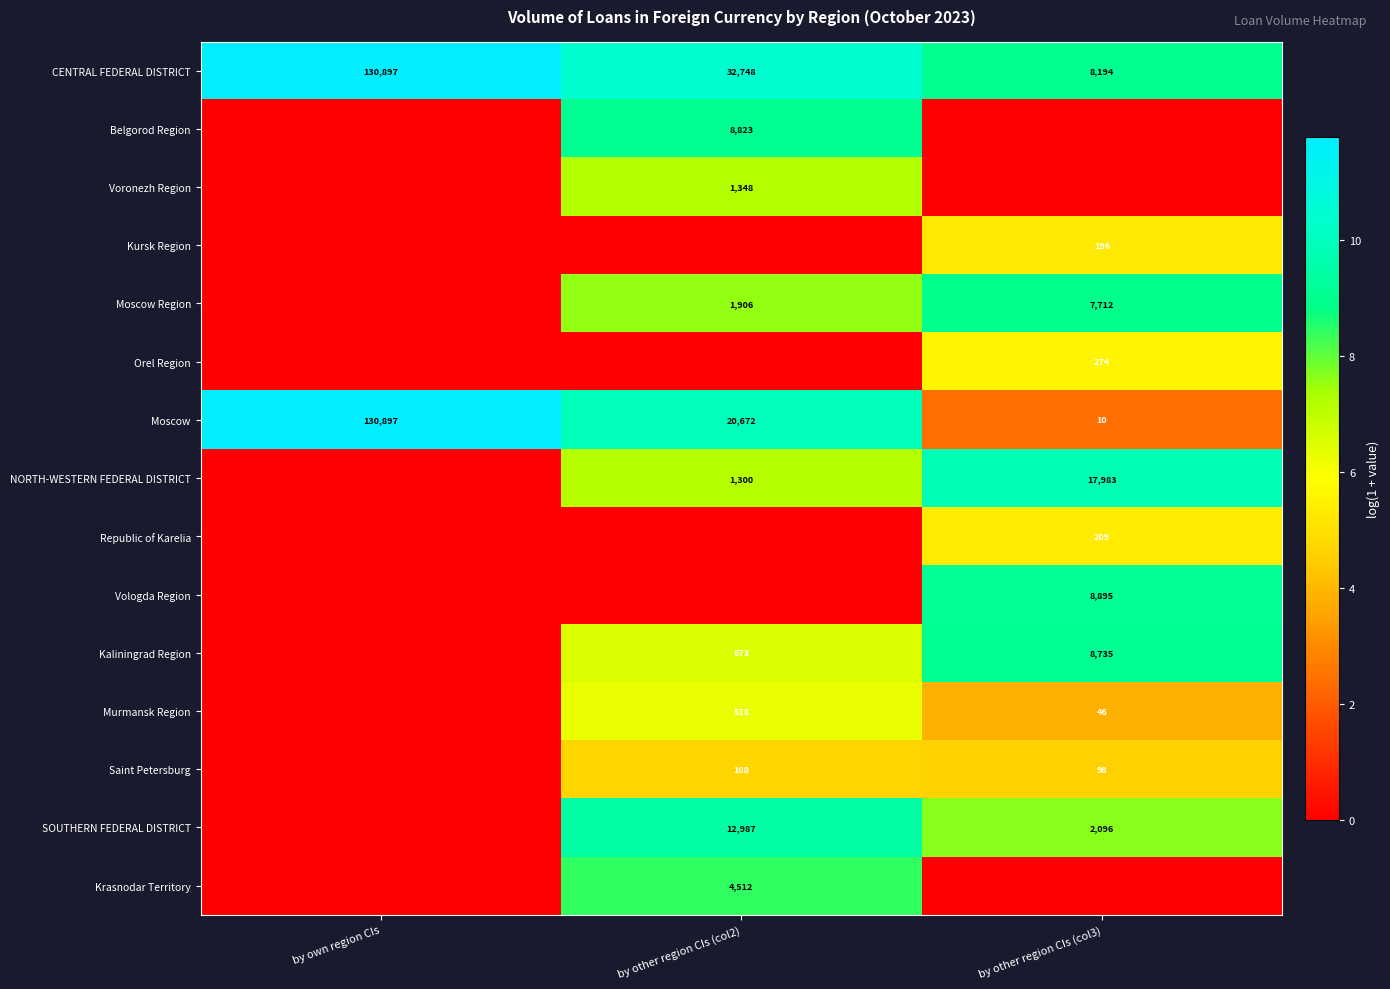

True or false: Kaliningrad Region has a value of 2824 at by other region CIs (col3).

False